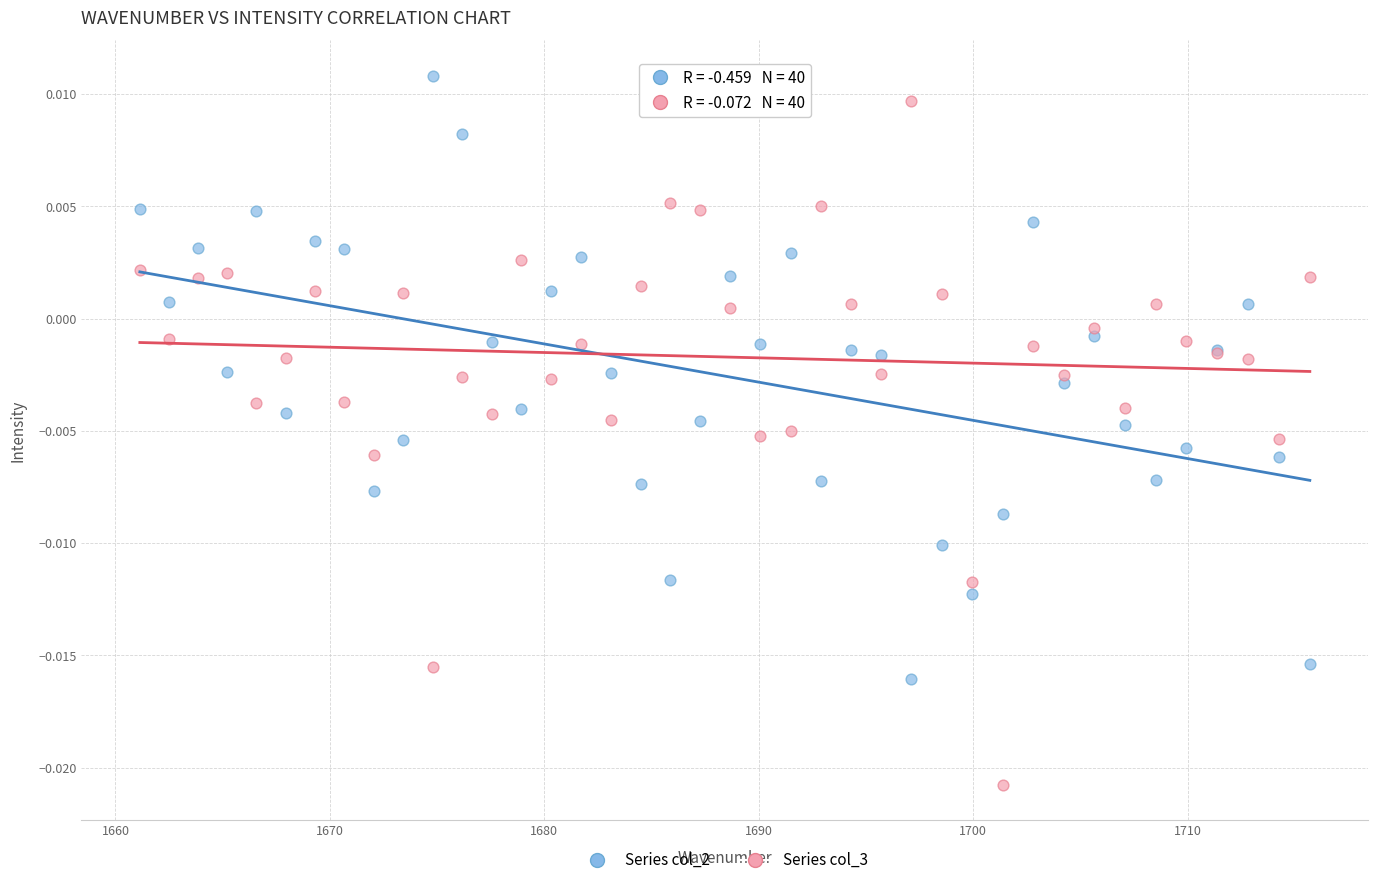

Which series contains the lowest Y value?

Series col_3